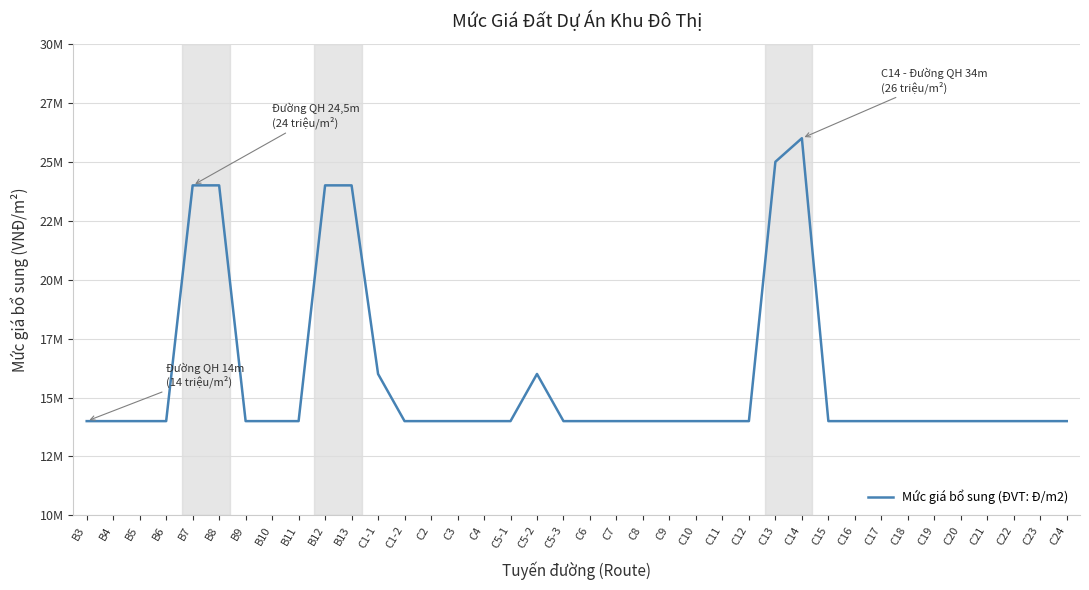

Is this an area chart (filled region under the line)?

No